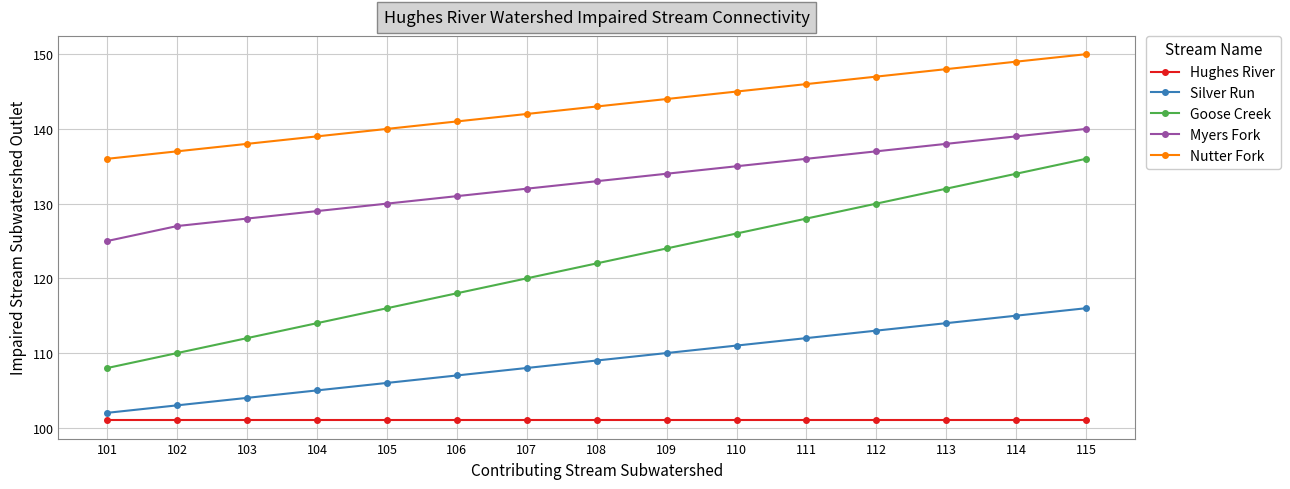

Which series has the widest spread of values?

Goose Creek